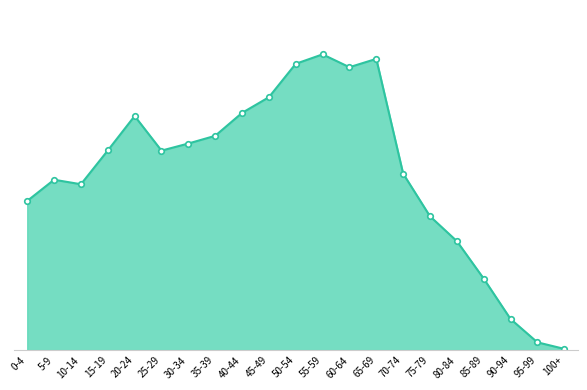

How many values exceed 6093?

10